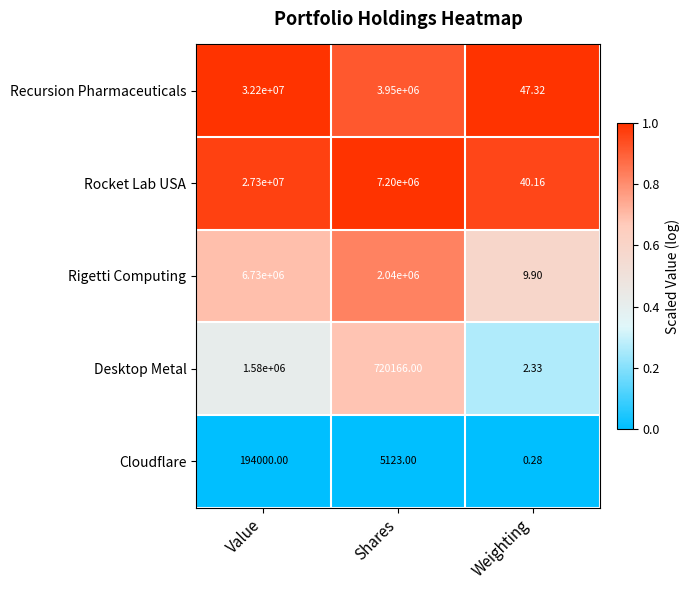

At which category does the chart reach its peak across all series?

Value